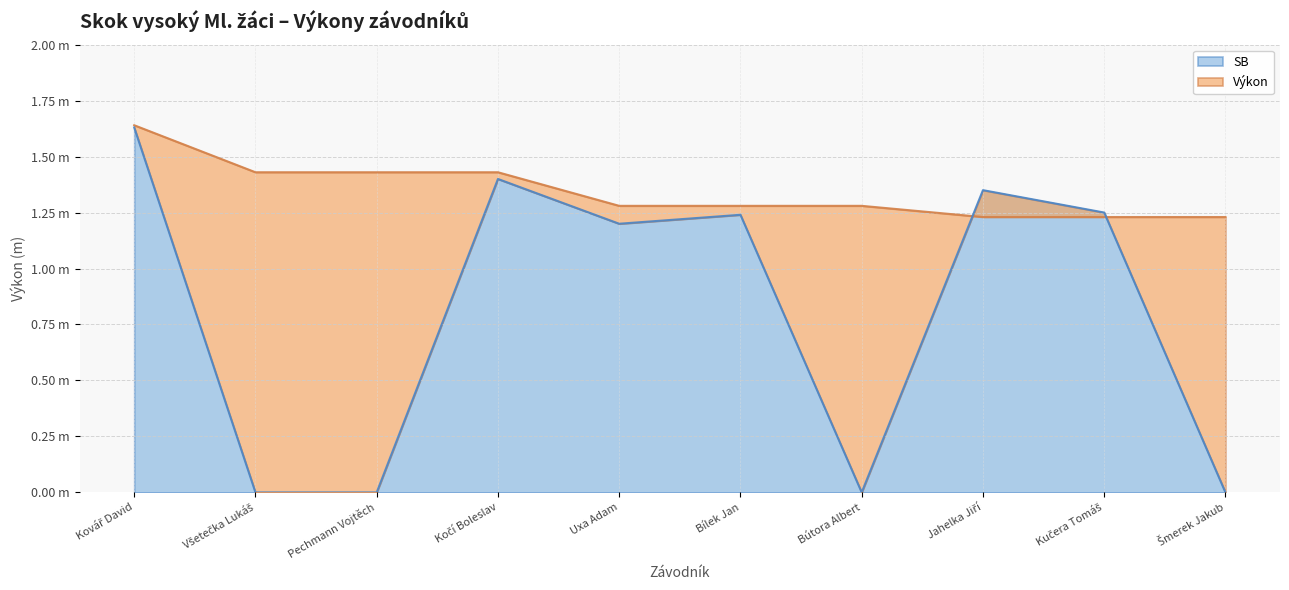

At which category is the sum across all series the highest?

Kovář David